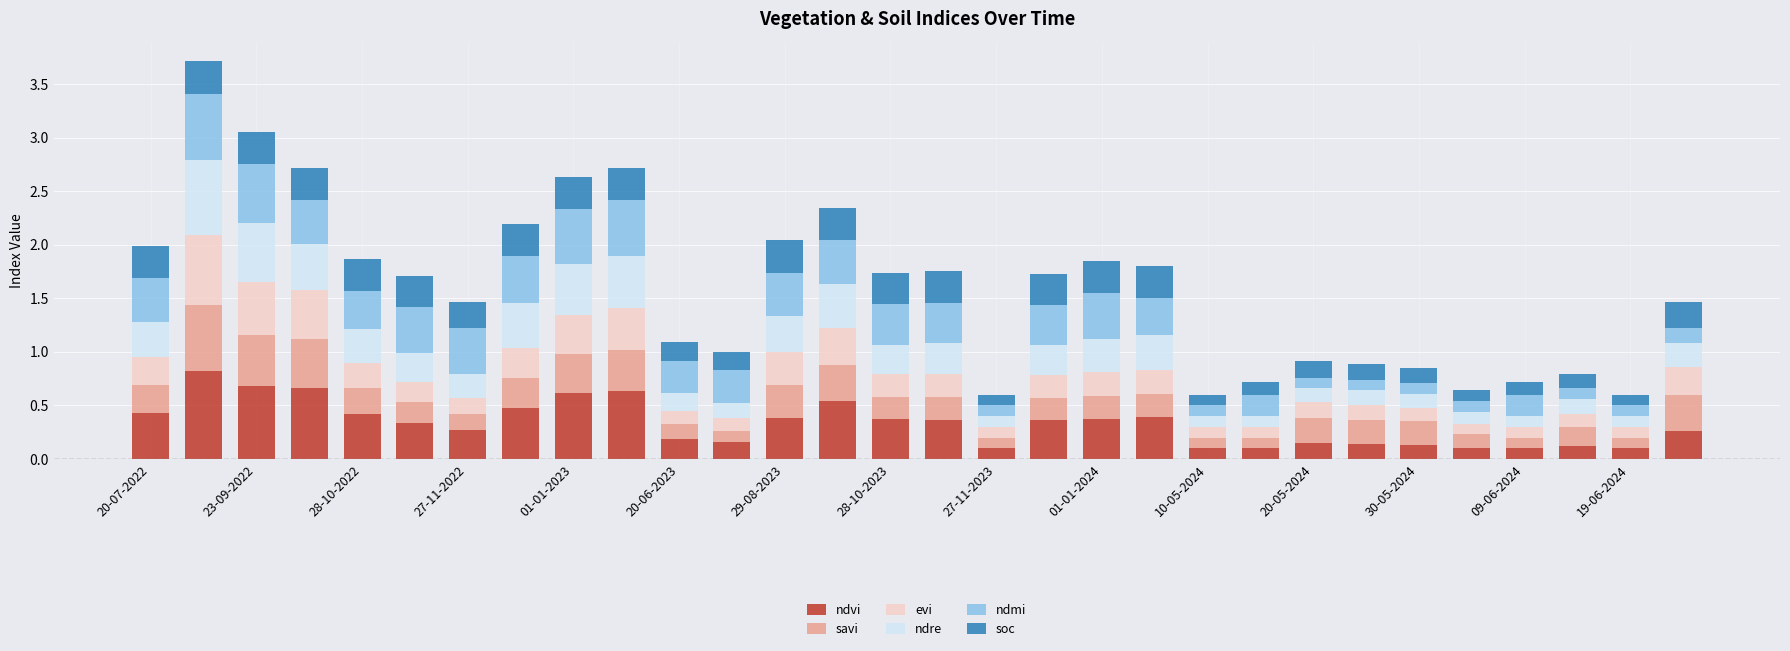

What is the maximum value for ndvi?

0.8